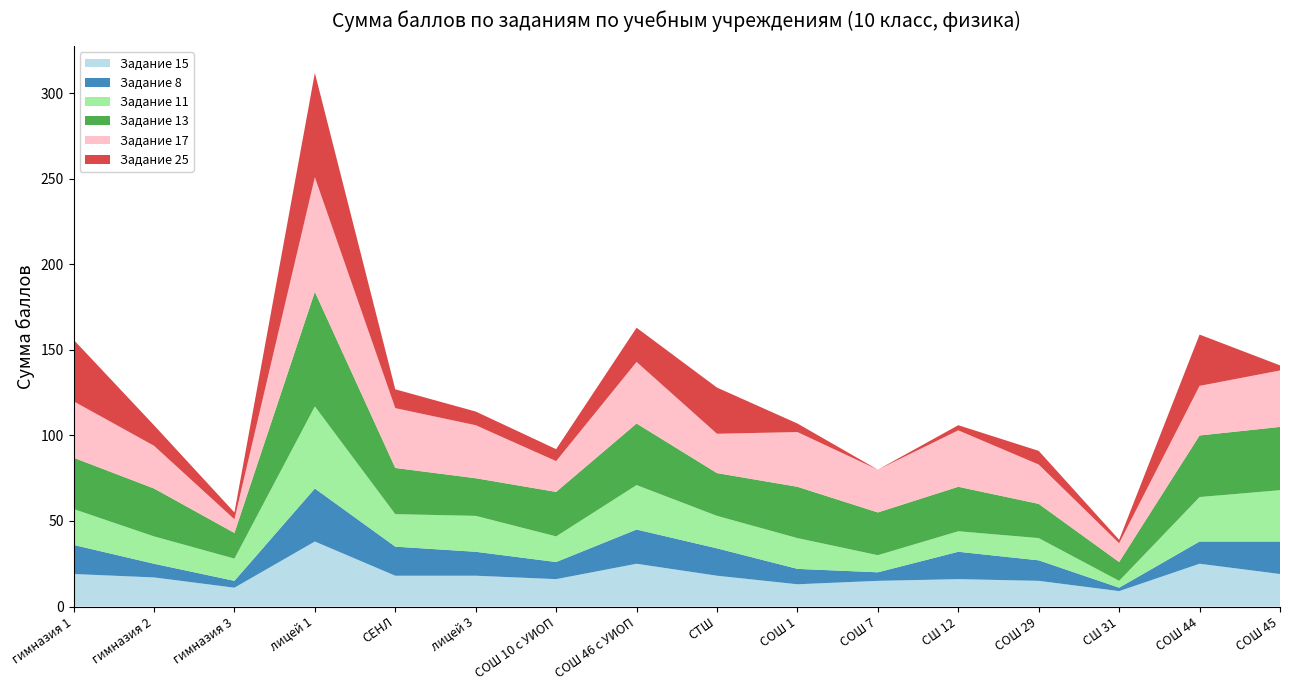

Reading right to left, list all the values displayed in this chart.

Задание 15: СОШ 45=19	СОШ 44=25	СШ 31=9	СОШ 29=15	СШ 12=16	СОШ 7=15	СОШ 1=13	СТШ=18	СОШ 46 с УИОП=25	СОШ 10 с УИОП=16	лицей 3=18	СЕНЛ=18	лицей 1=38	гимназия 3=11	гимназия 2=17	гимназия 1=19
Задание 8: СОШ 45=19	СОШ 44=13	СШ 31=2	СОШ 29=12	СШ 12=16	СОШ 7=5	СОШ 1=9	СТШ=16	СОШ 46 с УИОП=20	СОШ 10 с УИОП=10	лицей 3=14	СЕНЛ=17	лицей 1=31	гимназия 3=4	гимназия 2=8	гимназия 1=17
Задание 11: СОШ 45=30	СОШ 44=26	СШ 31=4	СОШ 29=13	СШ 12=12	СОШ 7=10	СОШ 1=18	СТШ=19	СОШ 46 с УИОП=26	СОШ 10 с УИОП=15	лицей 3=21	СЕНЛ=19	лицей 1=48	гимназия 3=13	гимназия 2=16	гимназия 1=21
Задание 13: СОШ 45=37	СОШ 44=36	СШ 31=11	СОШ 29=20	СШ 12=26	СОШ 7=25	СОШ 1=30	СТШ=25	СОШ 46 с УИОП=36	СОШ 10 с УИОП=26	лицей 3=22	СЕНЛ=27	лицей 1=67	гимназия 3=15	гимназия 2=28	гимназия 1=30
Задание 17: СОШ 45=33	СОШ 44=29	СШ 31=11	СОШ 29=23	СШ 12=33	СОШ 7=25	СОШ 1=32	СТШ=23	СОШ 46 с УИОП=36	СОШ 10 с УИОП=18	лицей 3=31	СЕНЛ=35	лицей 1=67	гимназия 3=8	гимназия 2=25	гимназия 1=33
Задание 25: СОШ 45=3	СОШ 44=30	СШ 31=2	СОШ 29=8	СШ 12=3	СОШ 7=0	СОШ 1=5	СТШ=27	СОШ 46 с УИОП=20	СОШ 10 с УИОП=7	лицей 3=8	СЕНЛ=11	лицей 1=61	гимназия 3=4	гимназия 2=12	гимназия 1=36